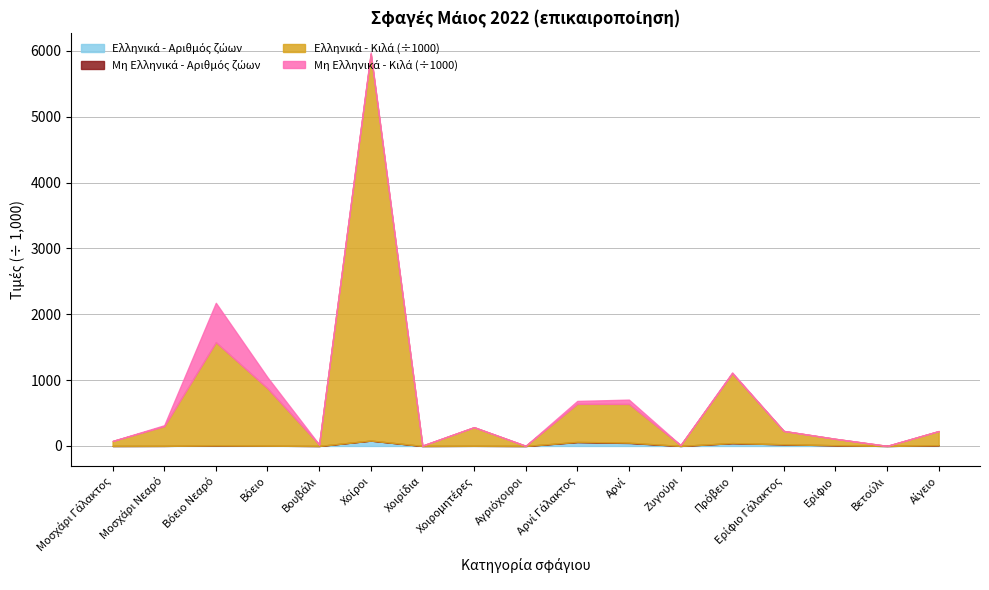

What is the approximate value of Ελληνικά (κιλά) at Χοίροι?

5872369